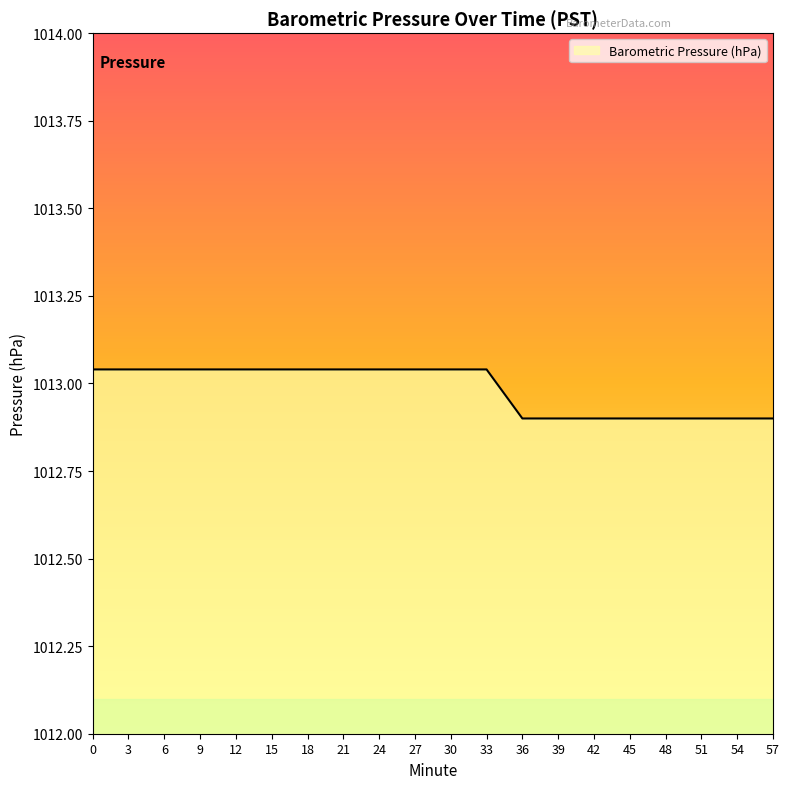

The chart shows a value of 1486.2 at 51. True or false?

False